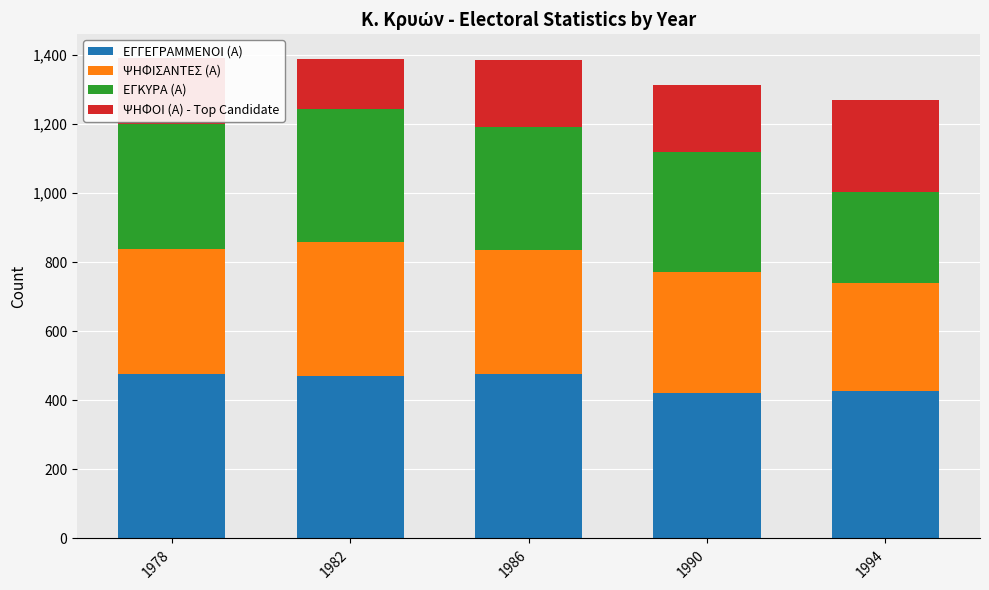

What is the sum of all ΕΓΓΕΓΡΑΜΜΕΝΟΙ (Α) values?

2273